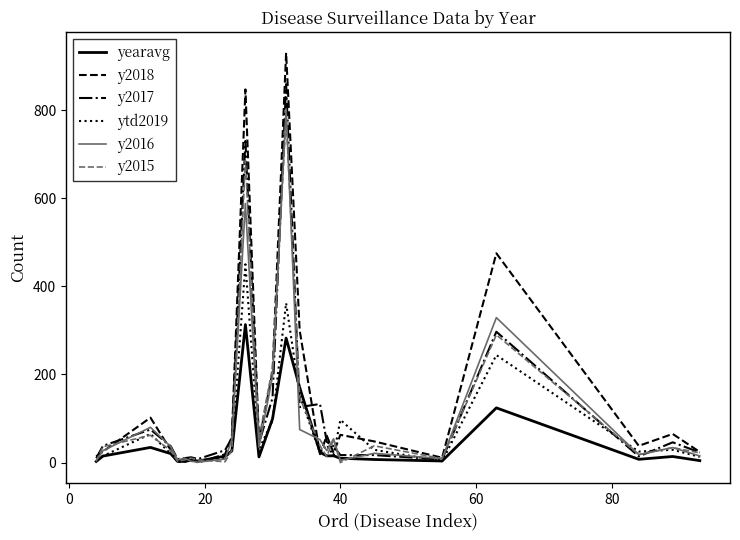

What is the greatest value displayed?

930.0